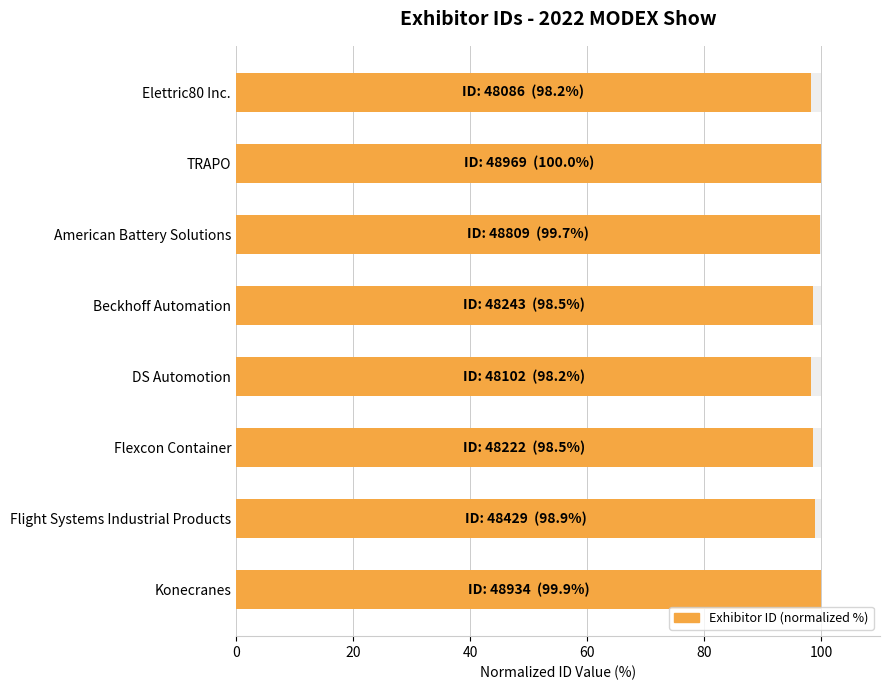

Does the chart contain stacked bars?

No